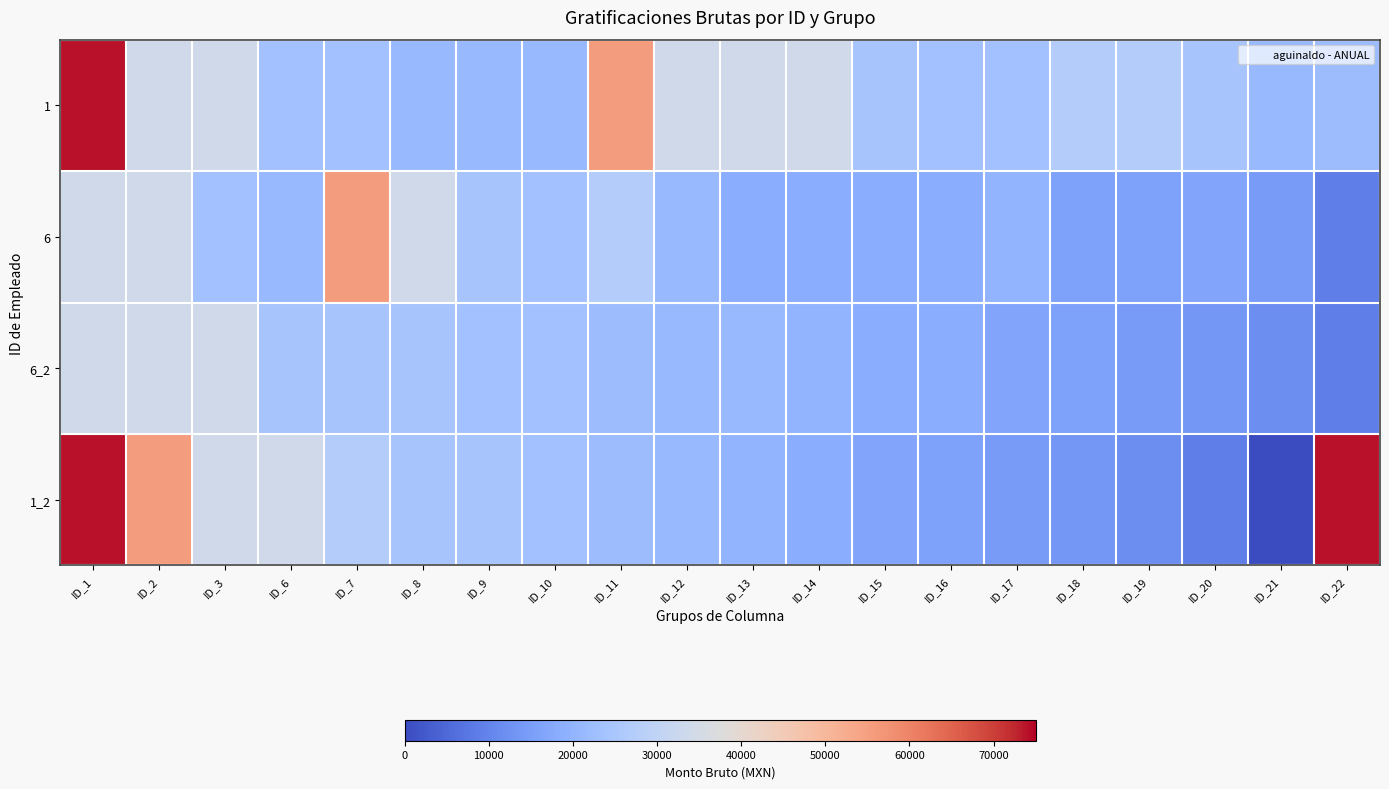

List the series in order of their peak value, lowest first.

6_2, 6, 1, 1_2